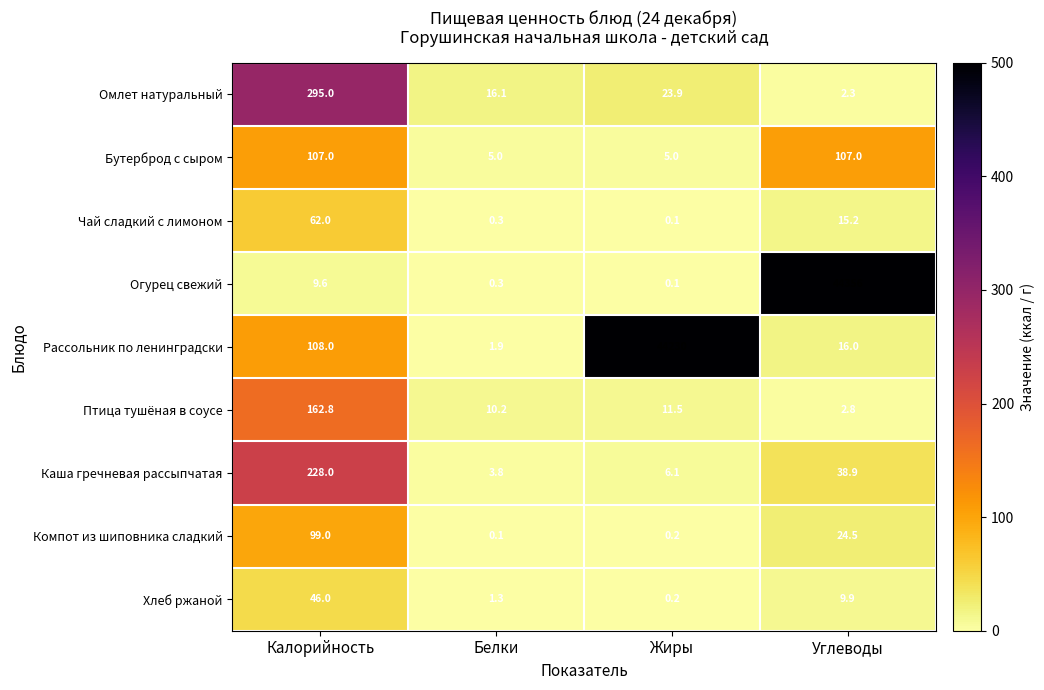

What is the spread (max minus min) of values at Углеводы?

44353.7